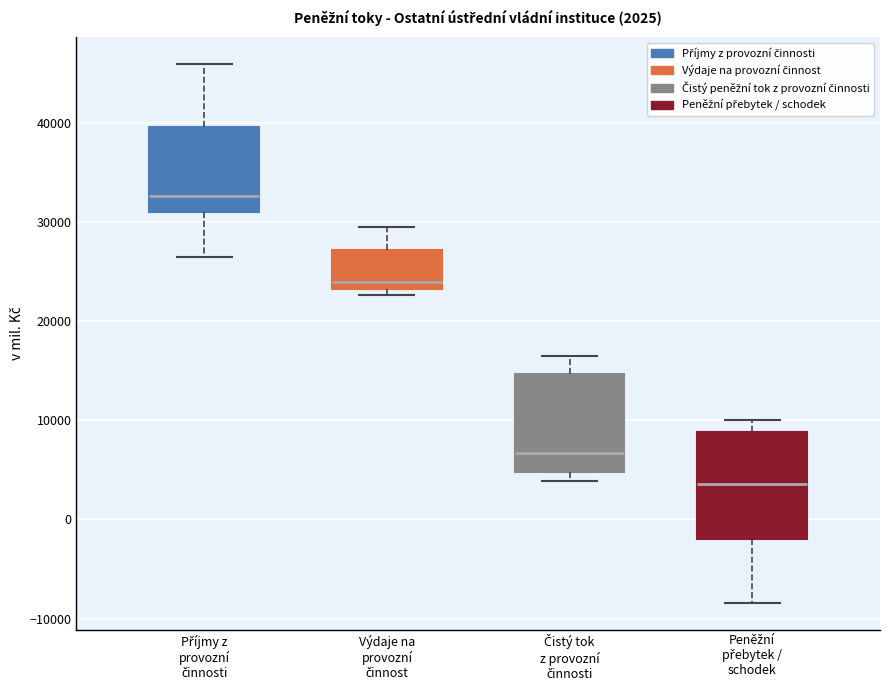

Which box's median line is the highest?

Příjmy z provozní činnosti